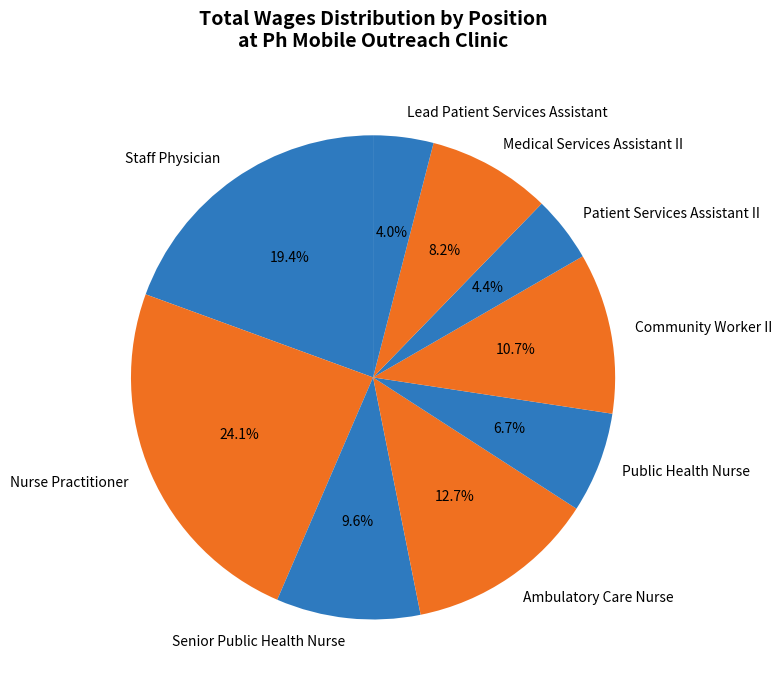

What percentage is NOT represented by Lead Patient Services Assistant?

96.0%